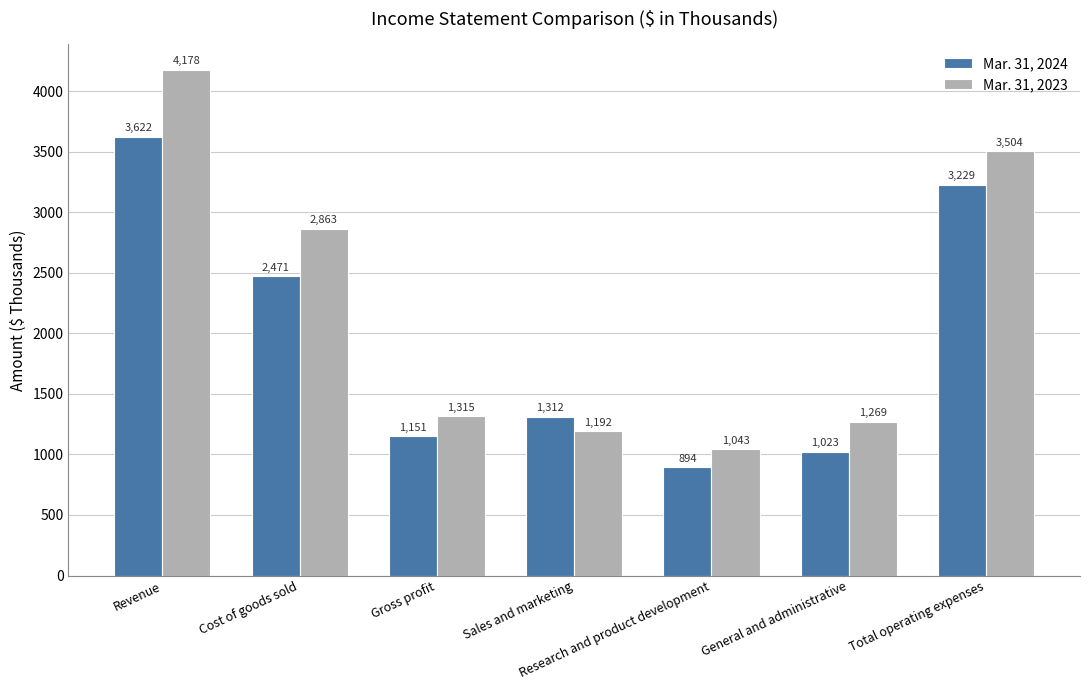

Reading left to right, extract all data points from this chart.

Mar. 31, 2024: Revenue=3622	Cost of goods sold=2471	Gross profit=1151	Sales and marketing=1312	Research and product development=894	General and administrative=1023	Total operating expenses=3229
Mar. 31, 2023: Revenue=4178	Cost of goods sold=2863	Gross profit=1315	Sales and marketing=1192	Research and product development=1043	General and administrative=1269	Total operating expenses=3504